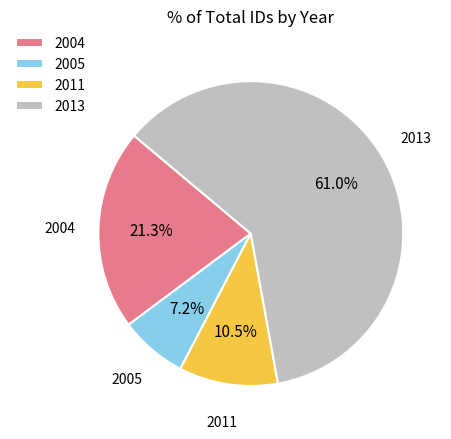

Which slice is the smallest?

2005